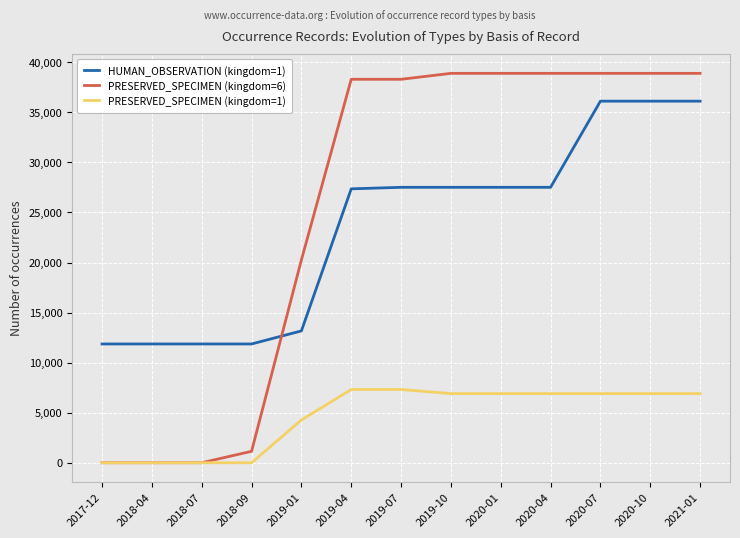

What is the difference between the PRESERVED_SPECIMEN (kingdom=6) values at 2021-01 and 2018-07?

38899